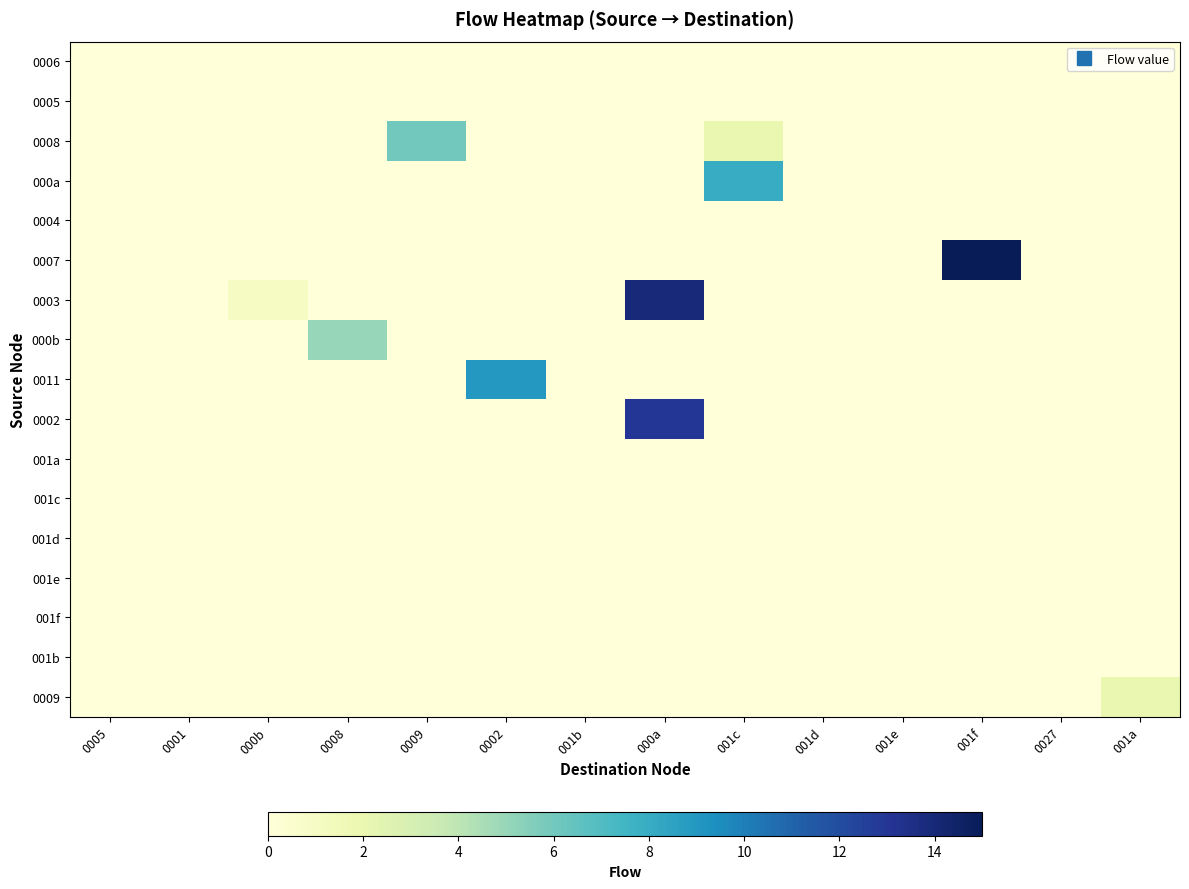

Which has a higher value, 0008 or 001e?

0008